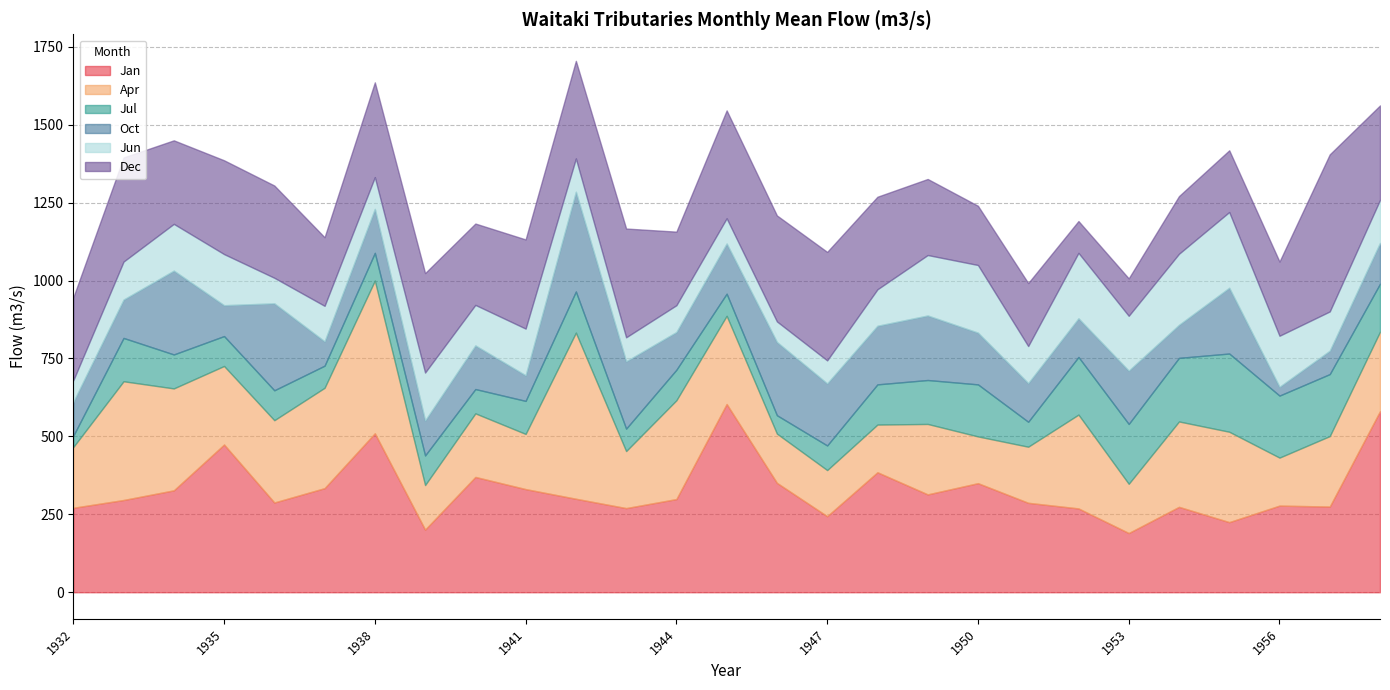

Rank the series by their maximum value, from lowest to highest.

Jun, Jul, Oct, Dec, Apr, Jan